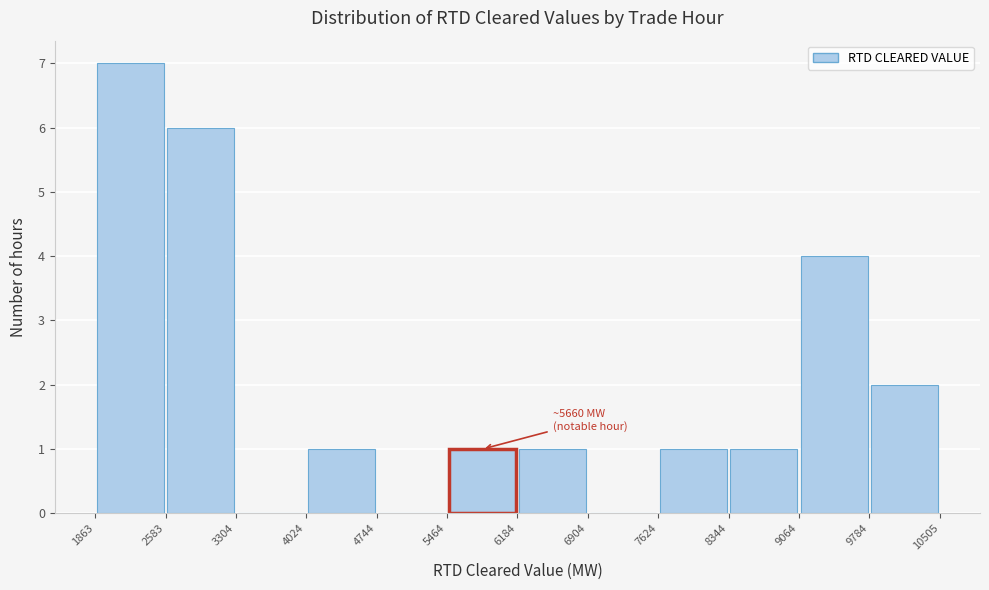

Which range on the x-axis has the tallest bar?

1863 to 2583